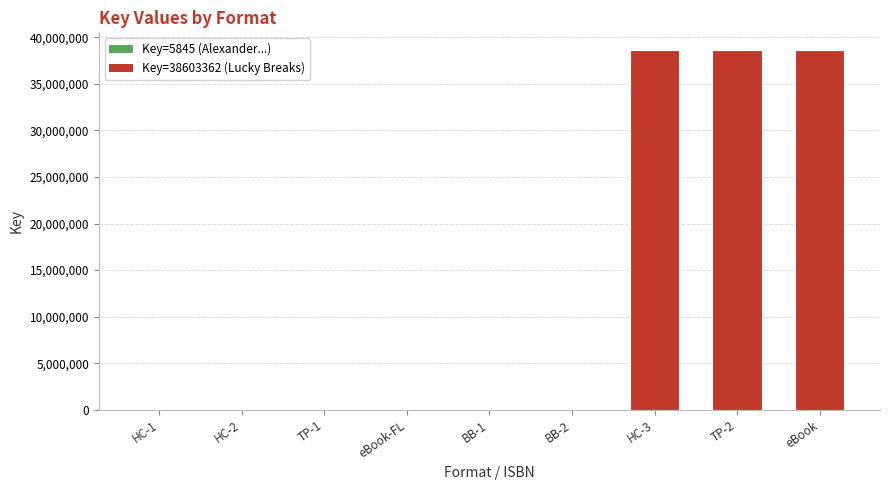

What is the greatest value displayed?

38603362